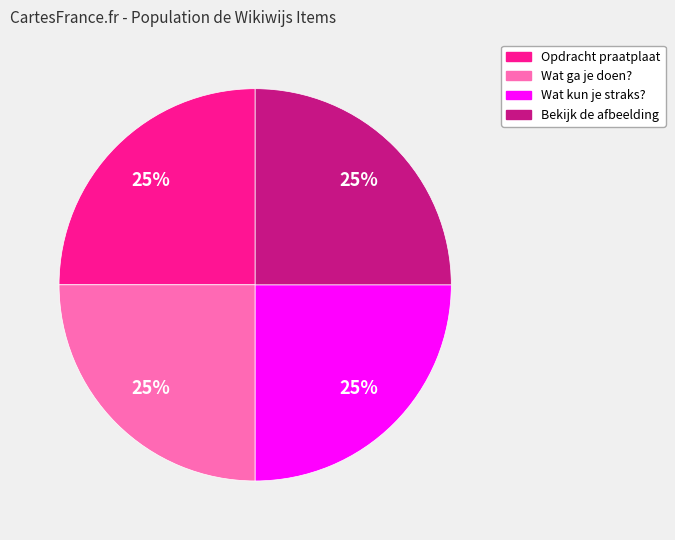

To the nearest percent, what is the average slice percentage?

25%